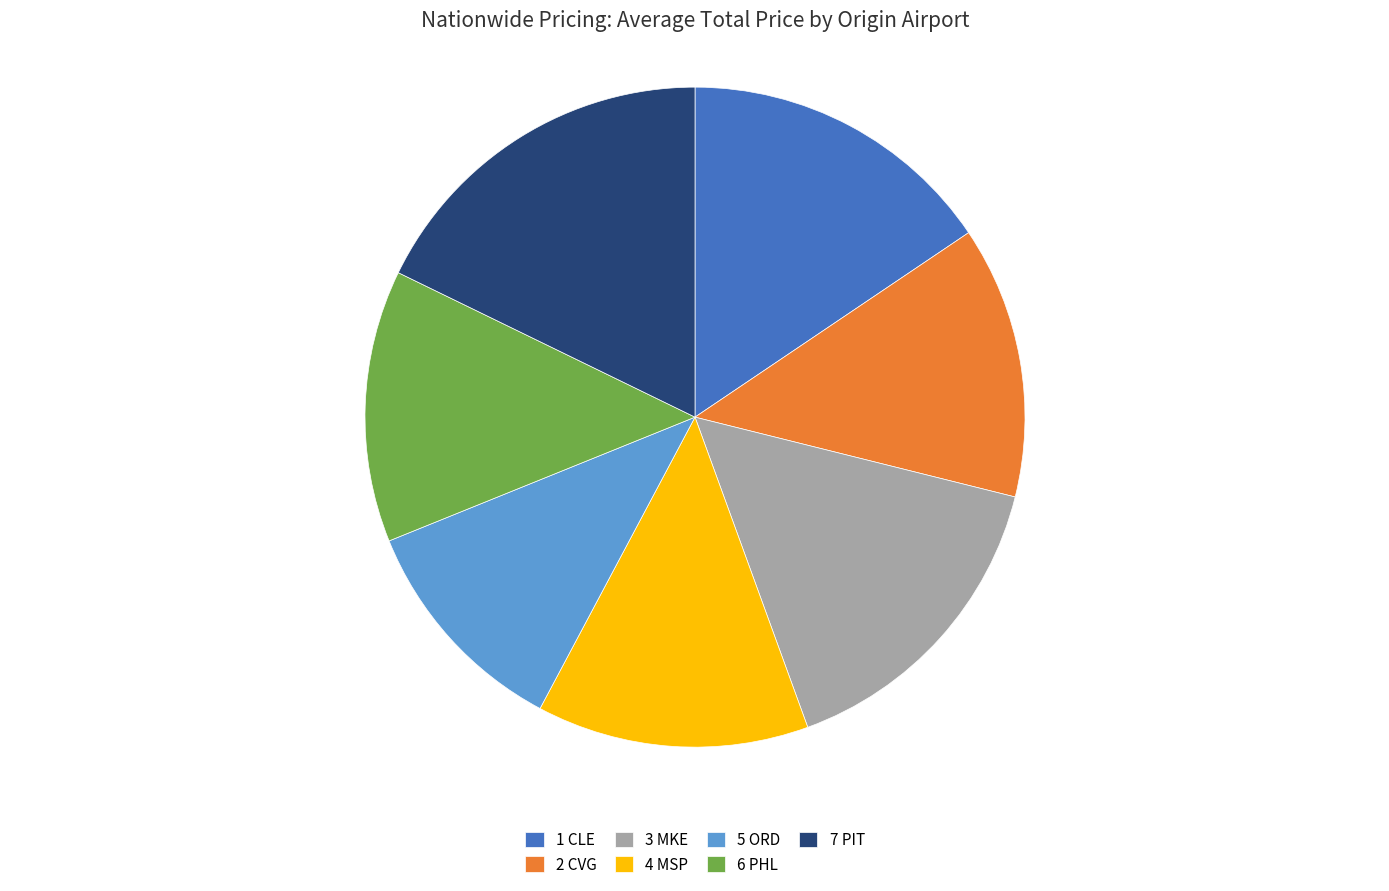

Does any single category account for the majority?

No